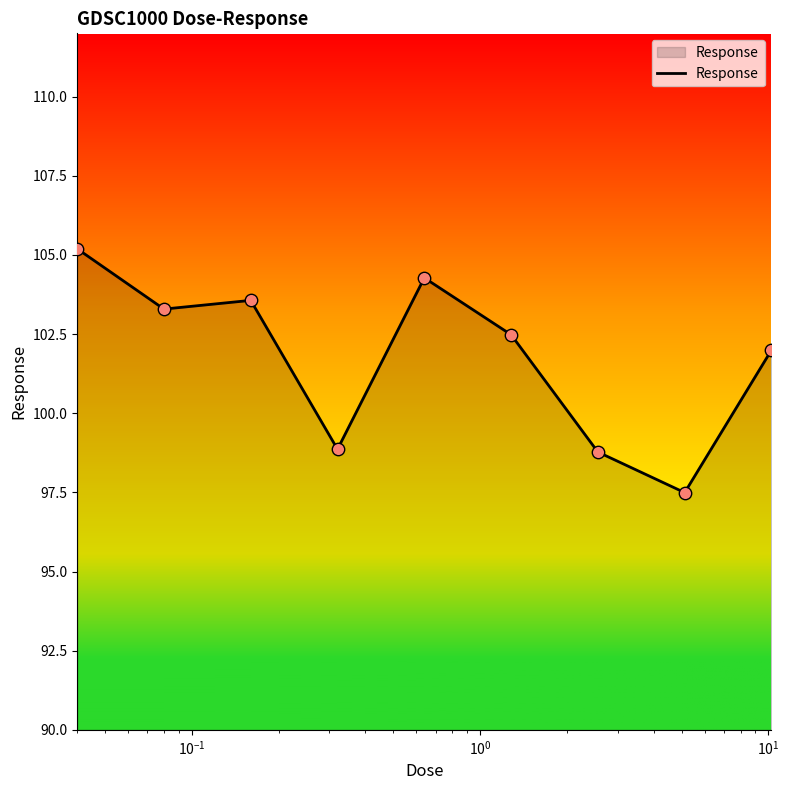

What is the greatest value displayed?

105.2